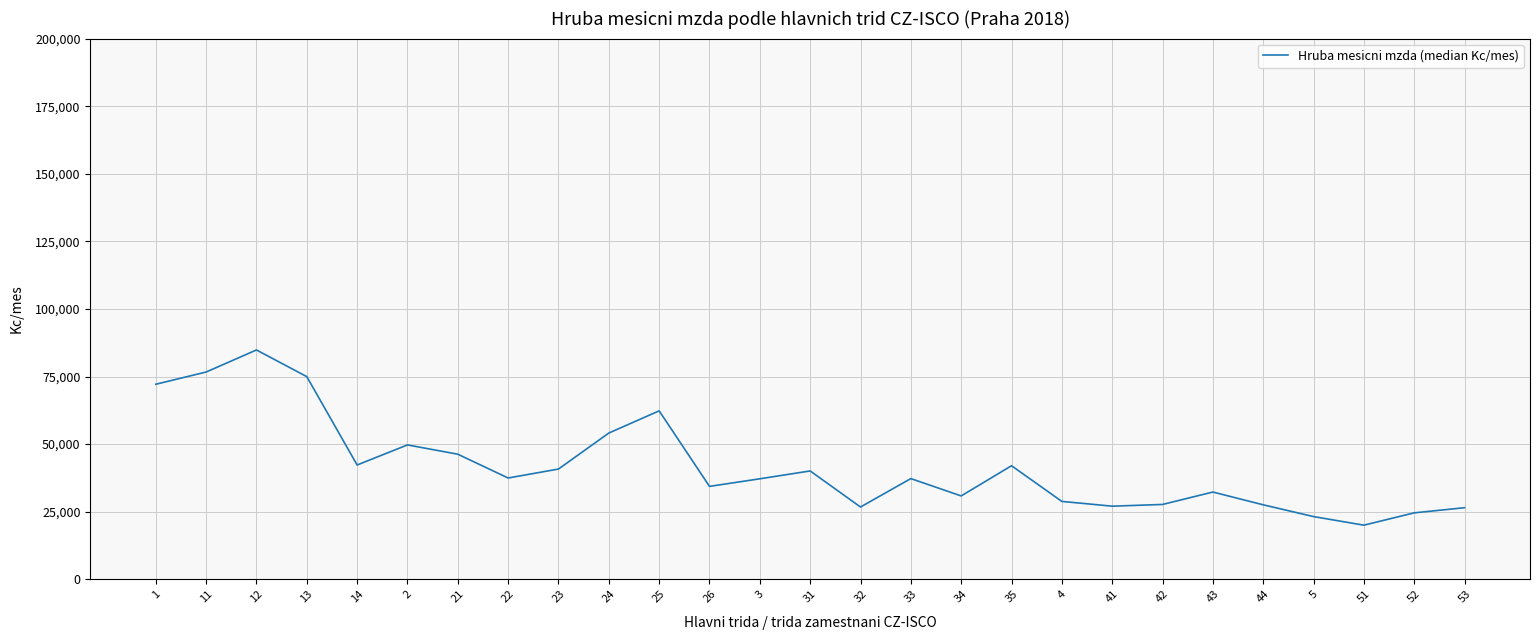

What is the greatest value displayed?

84817.1